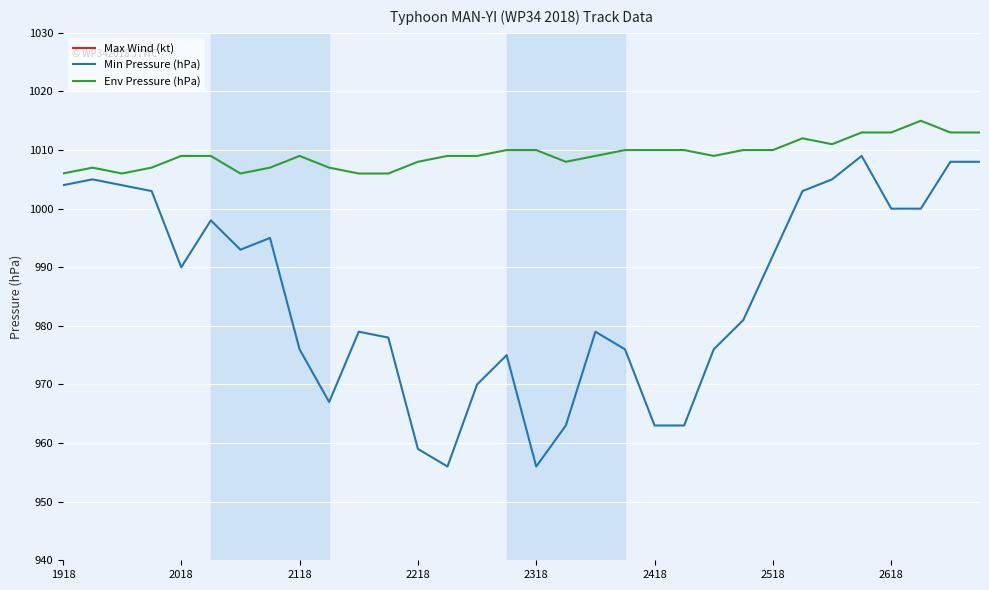

The Min Pressure (hPa) series shows 292 at 31. True or false?

False